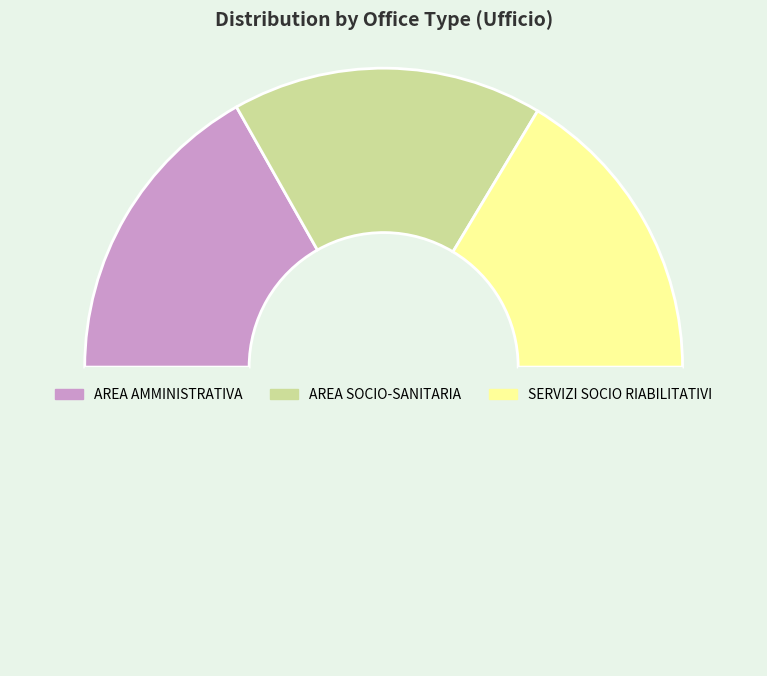

How many slices are in this pie chart?

4